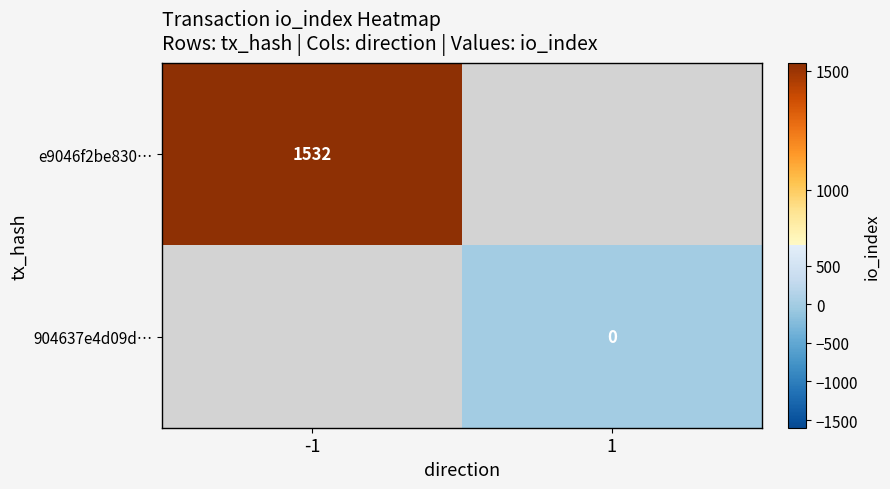

The e9046f2be830… series shows 461 at -1. True or false?

False